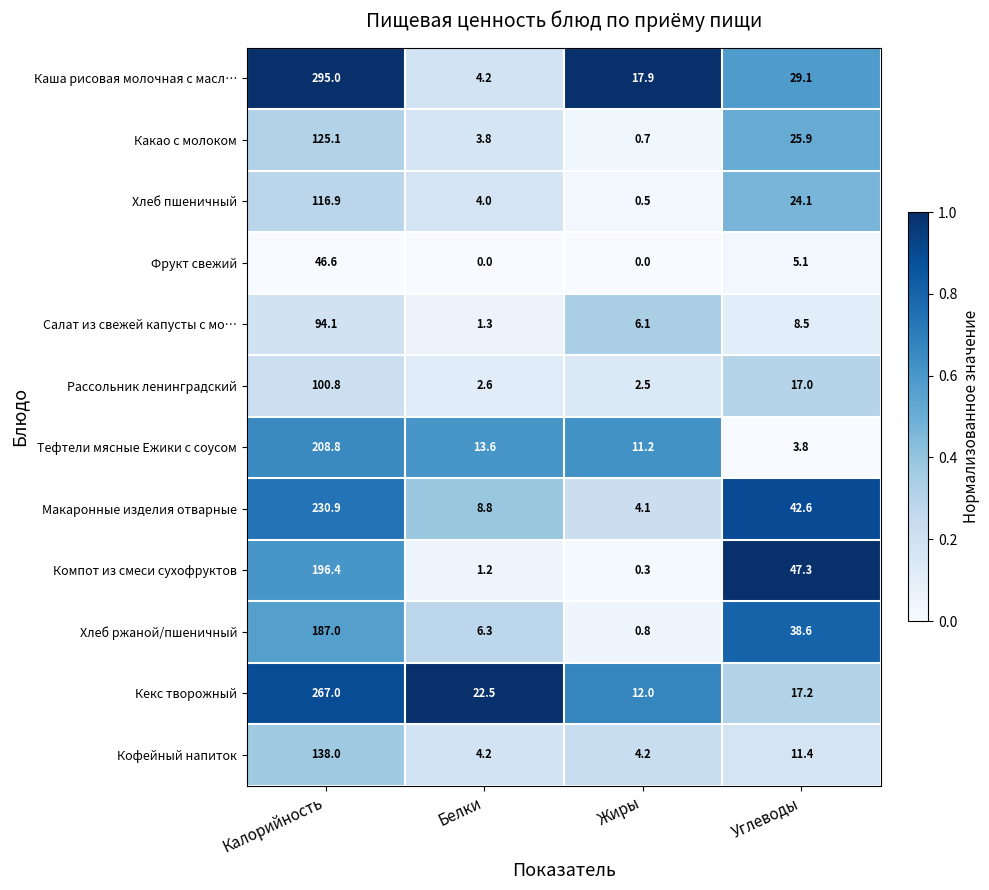

Is it true that Какао с молоком equals 50.3 at Калорийность?

False